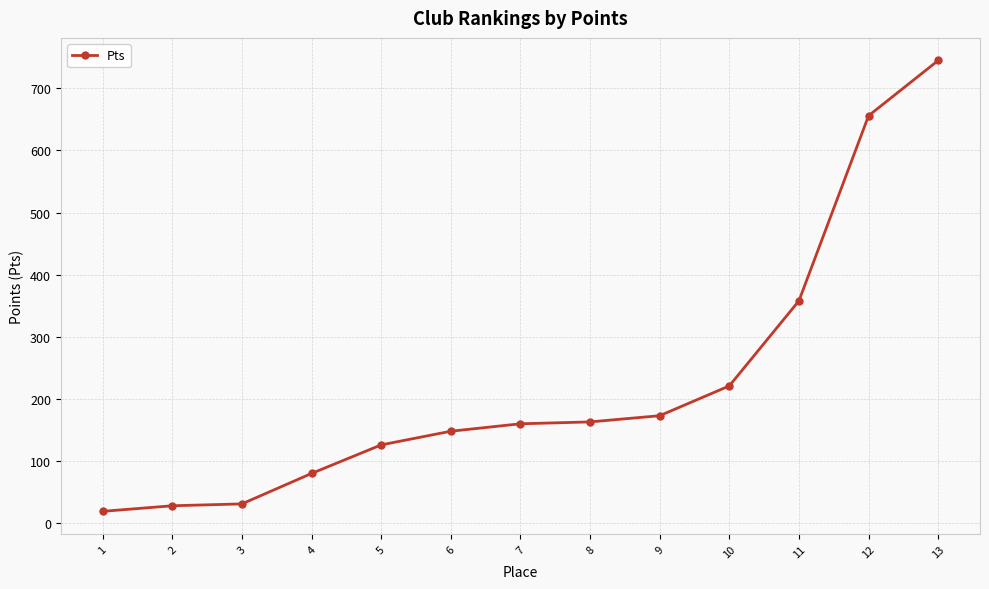

What is the difference between the maximum and minimum values?

726